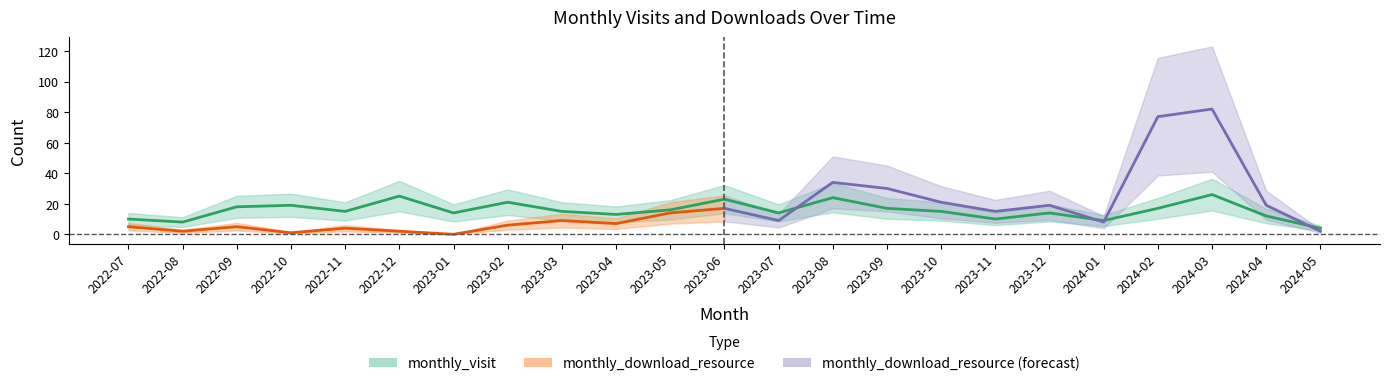

Which category has the lowest value across all series?

2024-05